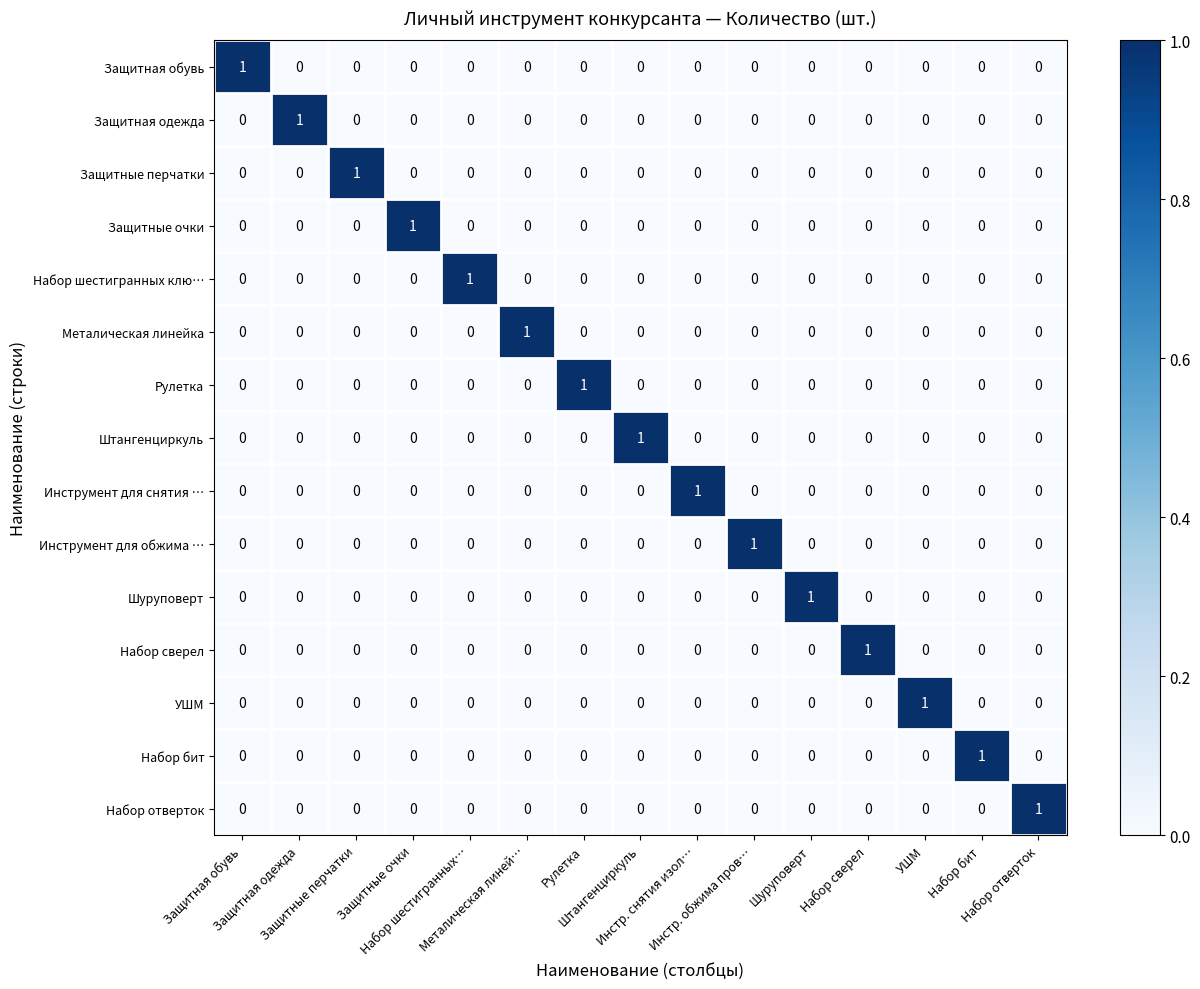

At how many categories does at least one series exceed 0?

15